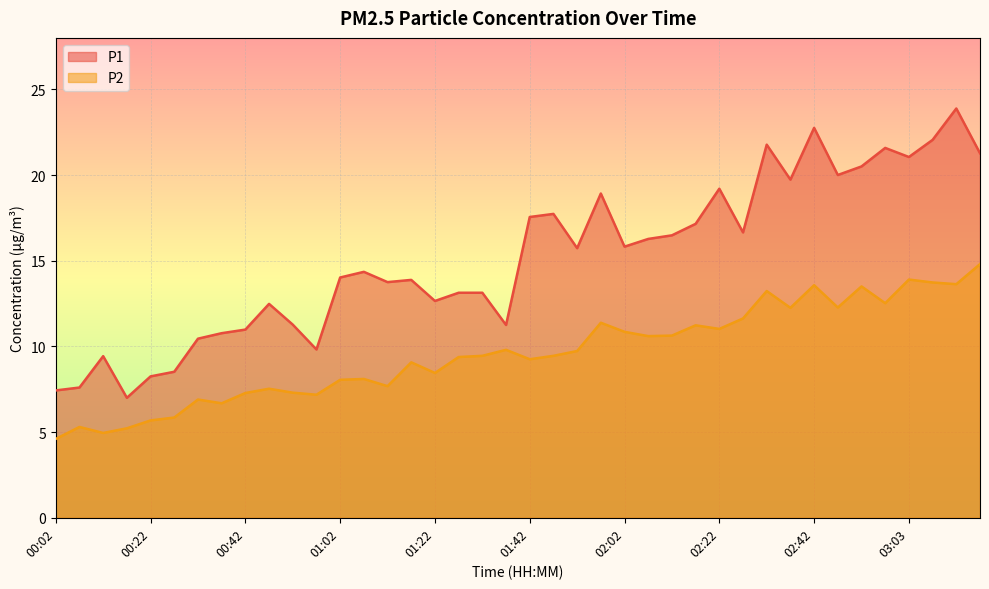

Rank the series by their average value, from lowest to highest.

P2, P1